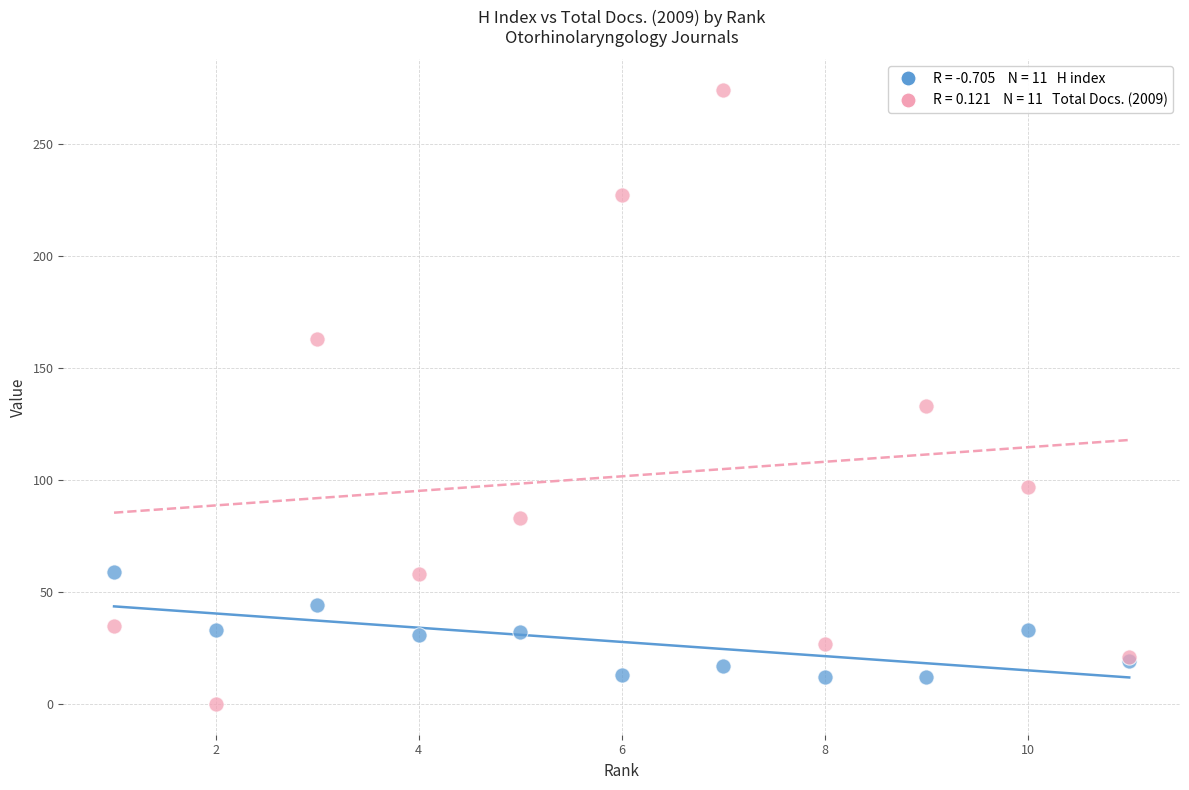

Across all series, what Y value is closest to 137?

133